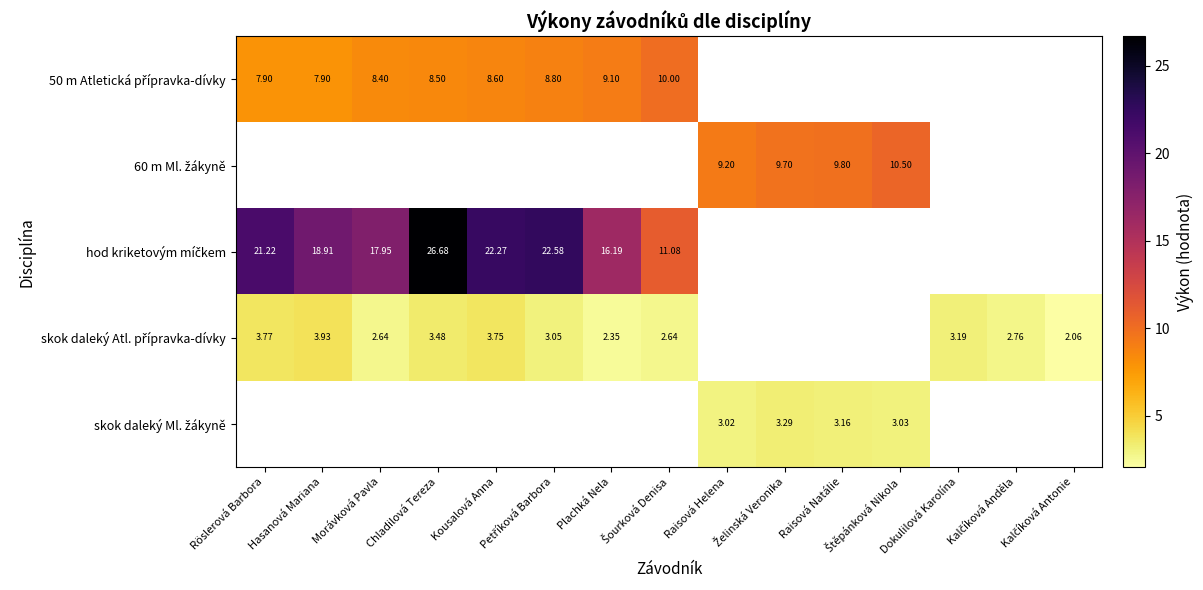

Count the number of categories in the chart.

15